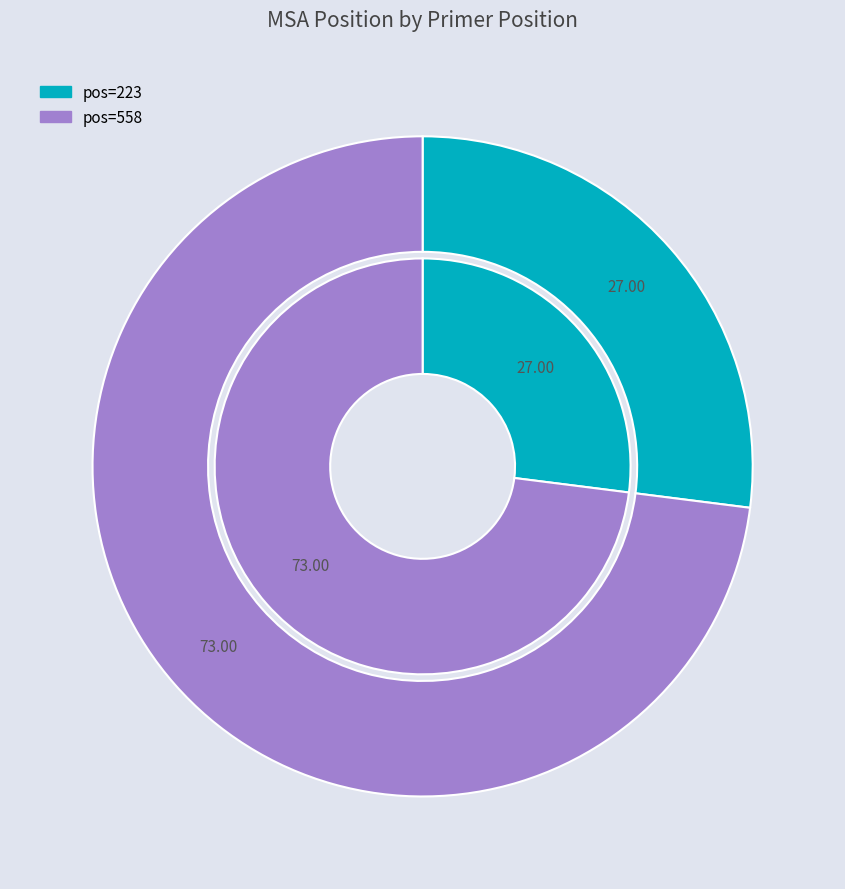

What is the largest slice in the pie chart?

558